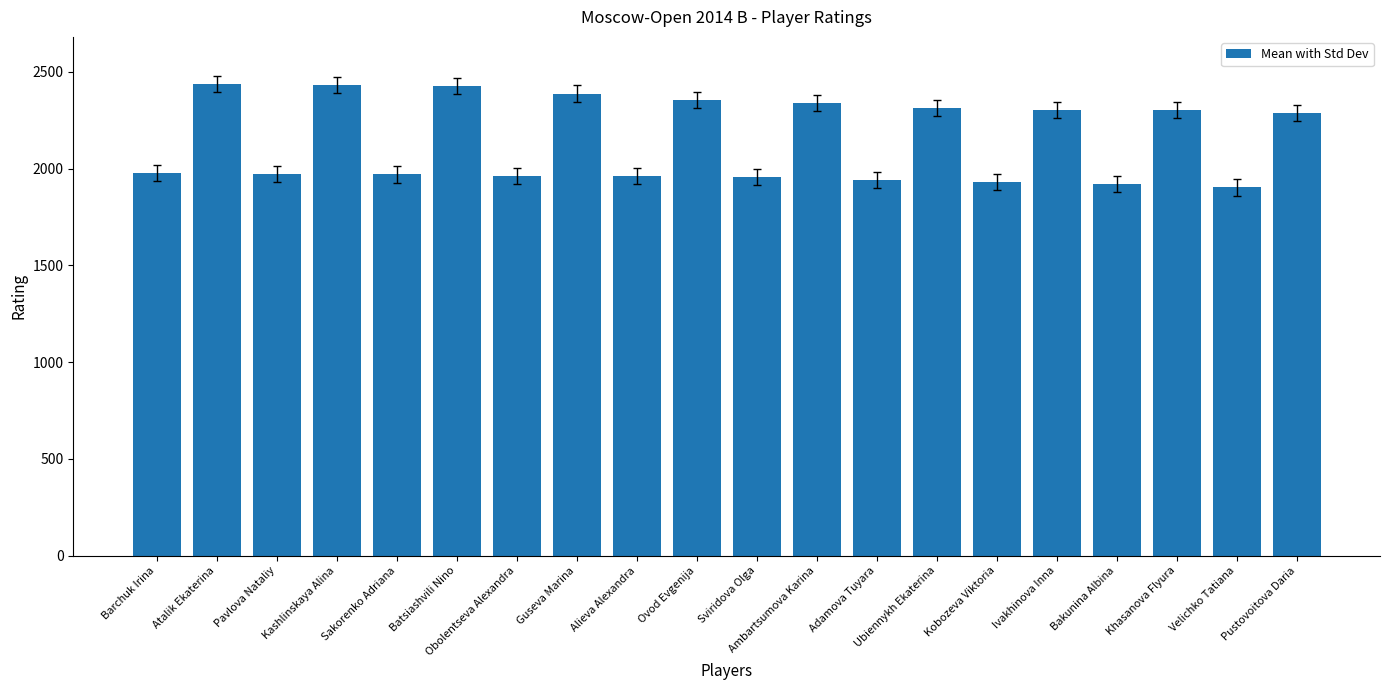

What is the minimum value shown in the chart?

1903